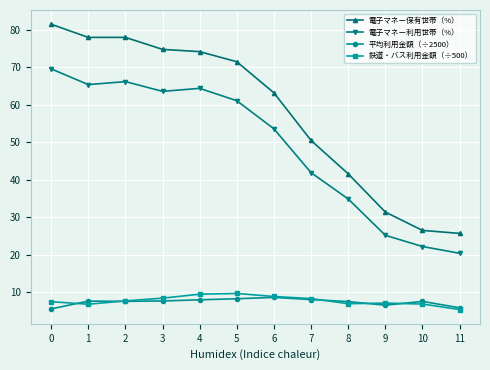

What is the sum of the 平均利用金額（÷2500） values at 7 and 11?

13.9